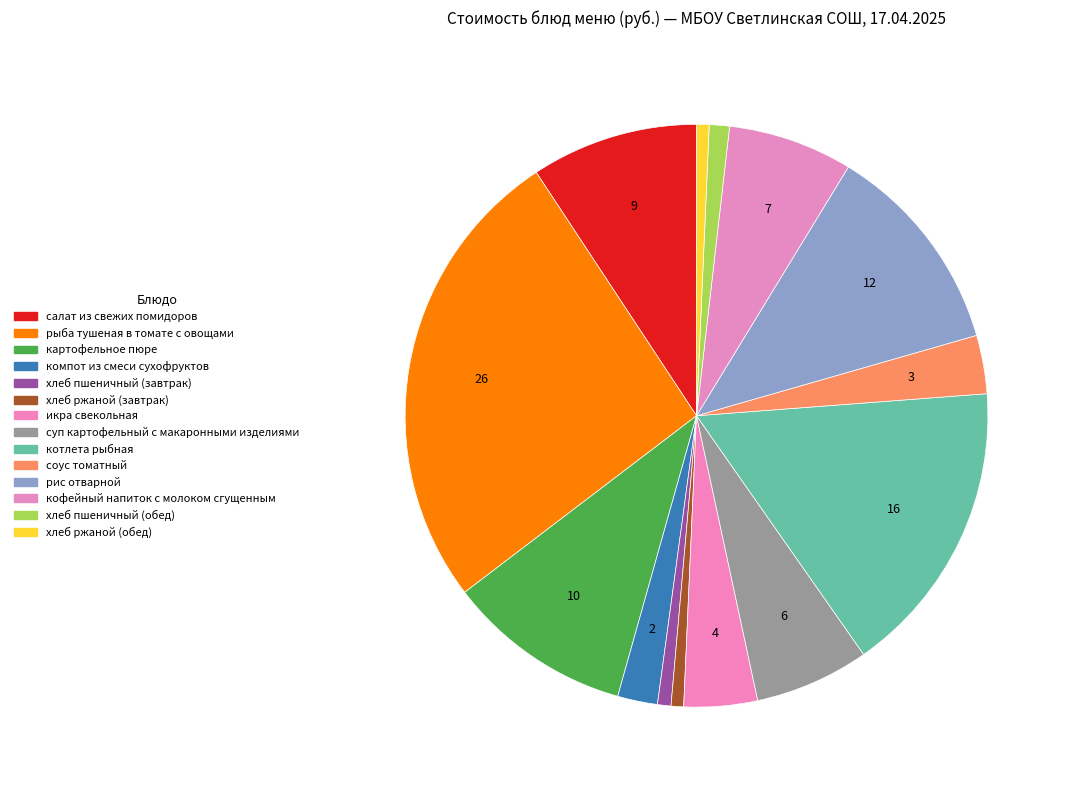

To the nearest percent, what percentage of the pie is кофейный напиток с молоком сгущенным?

7%